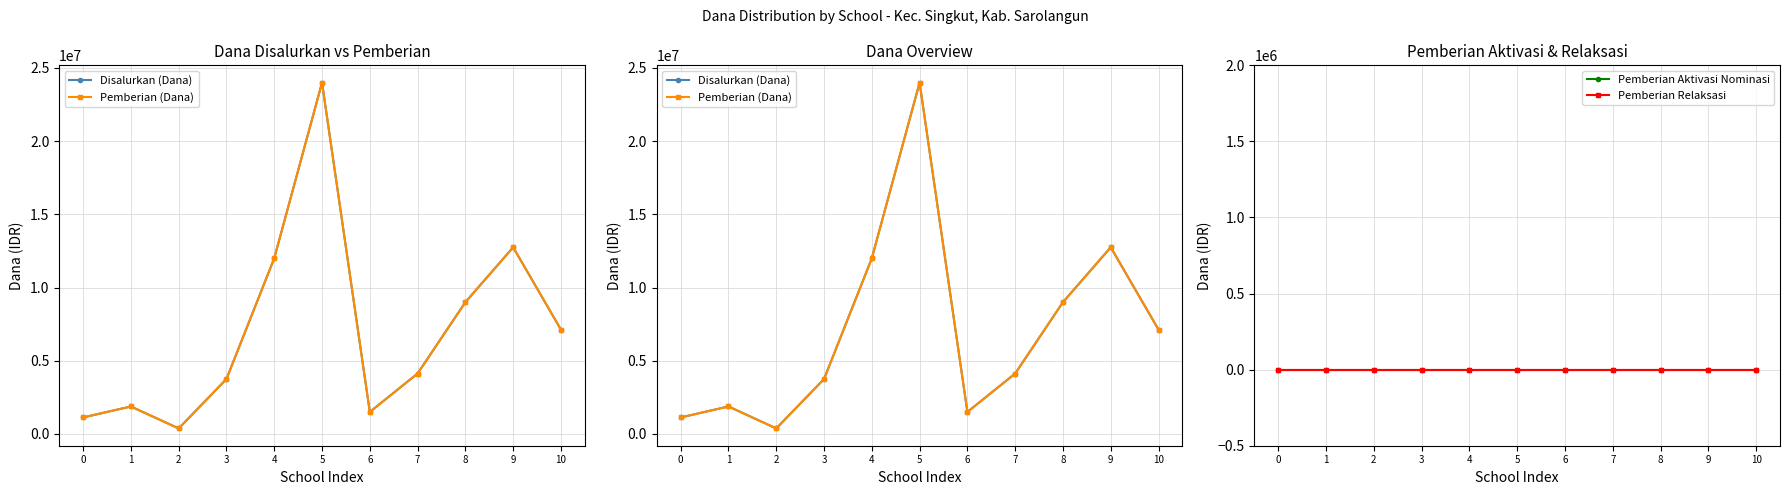

Where does the Pemberian (Dana) series first go above 4125000?

4